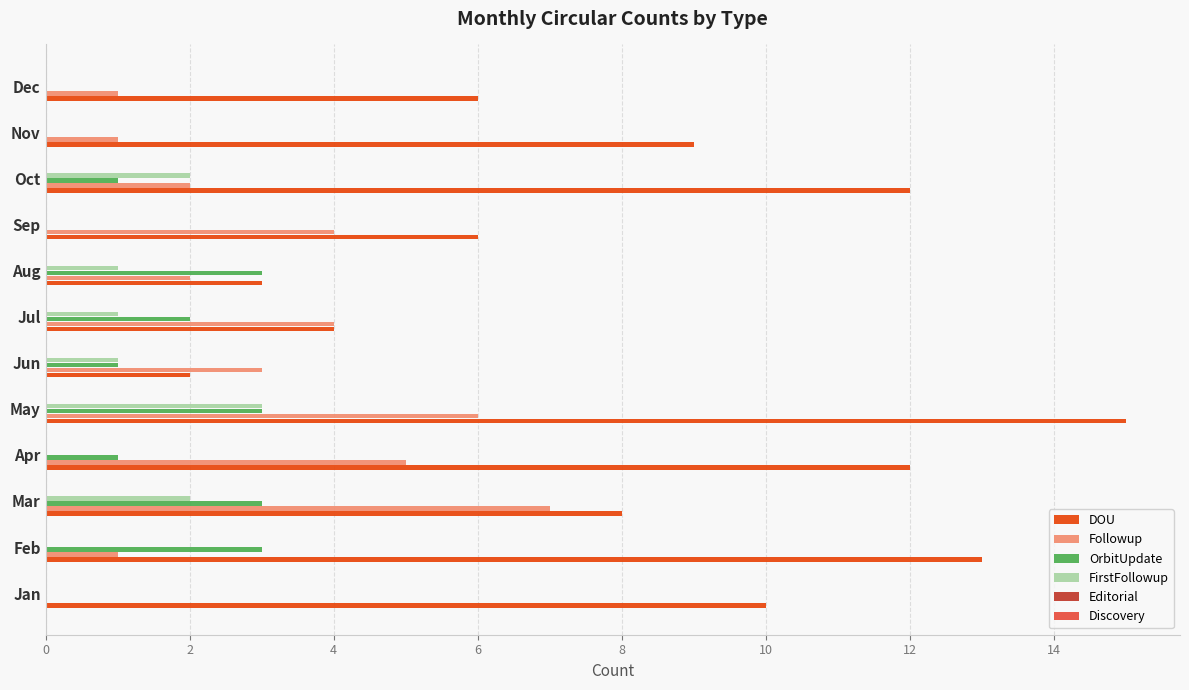

What is the maximum value shown in the chart?

15